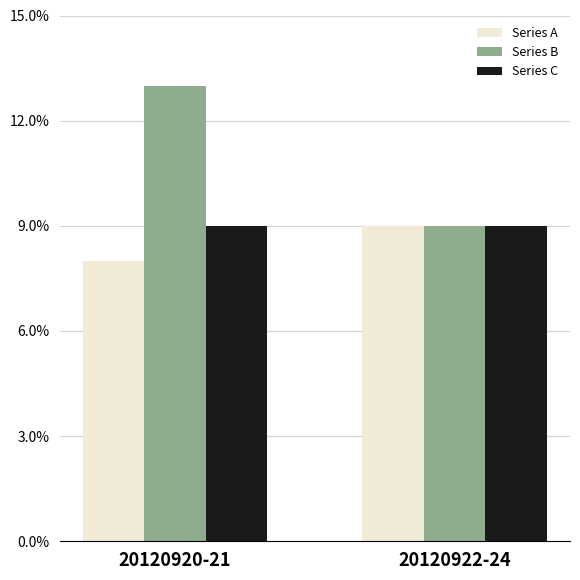

What is the spread (max minus min) of values at 20120920-21?

5